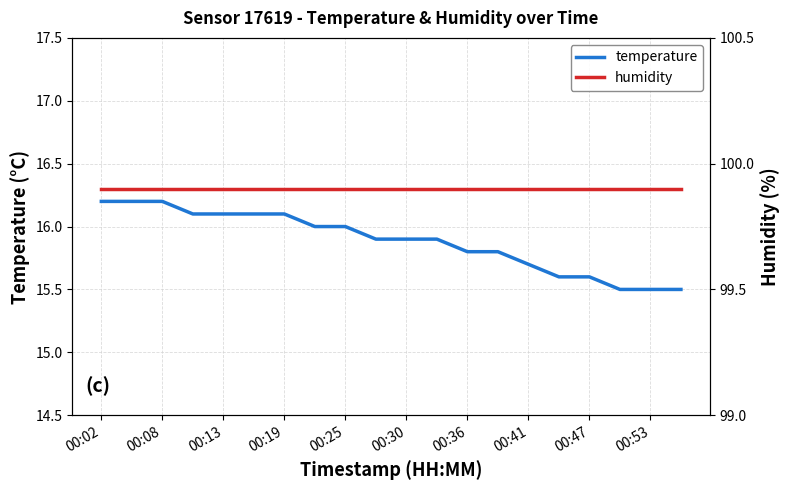

What is the minimum value for temperature?

15.5